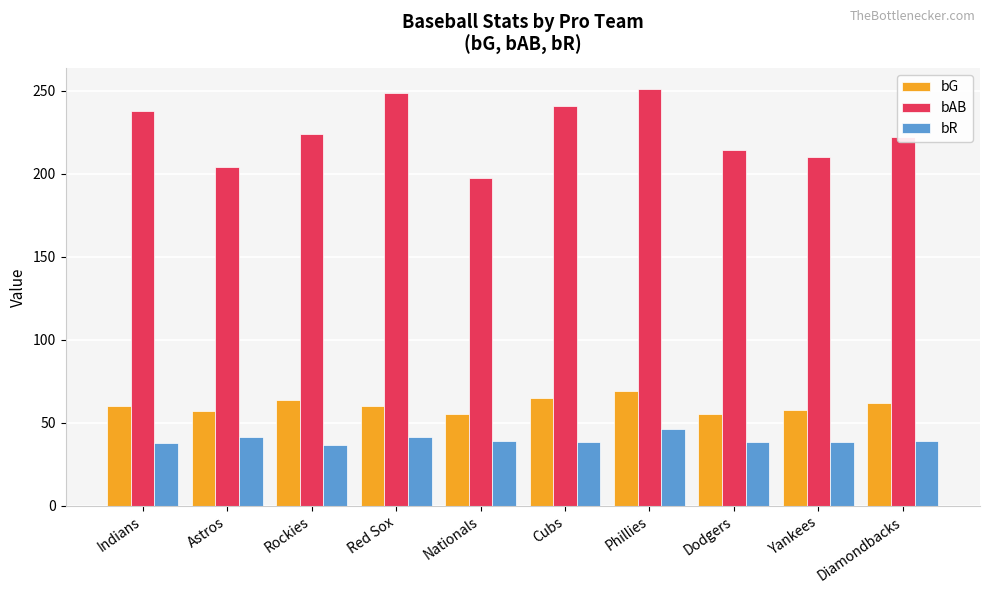

What is the label of the 5th bar from the left?

Nationals